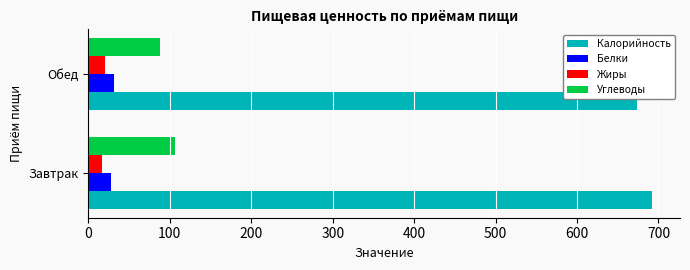

At which label is Калорийность closest to 682?

Обед